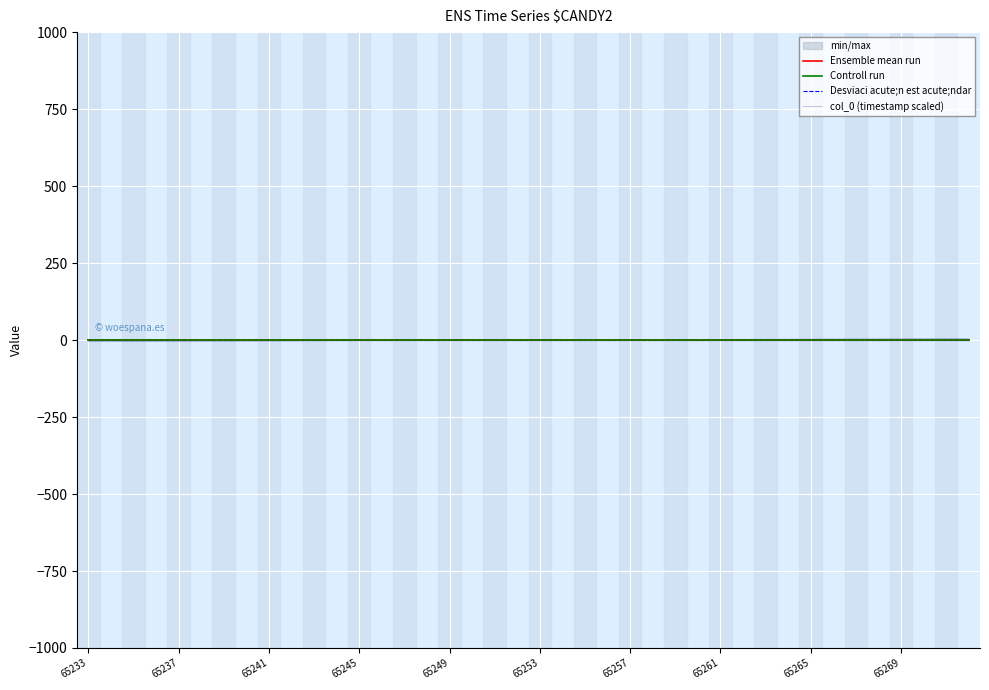

List the series in order of their peak value, highest first.

col_0 (timestamp scaled), Ensemble mean run, Controll run, Desviaci acute;n est acute;ndar